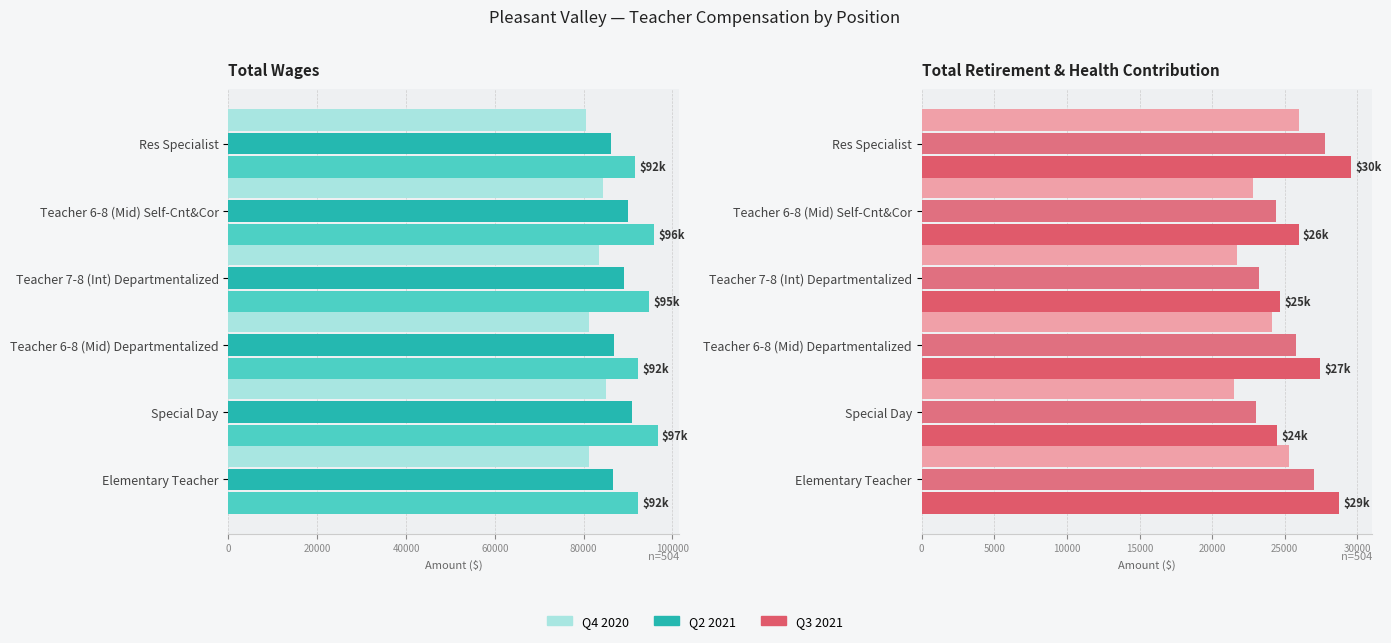

What is the sum of the Q3 2021 values at Teacher 6-8 (Mid) Self-Cnt&Cor and Res Specialist?

55505.0